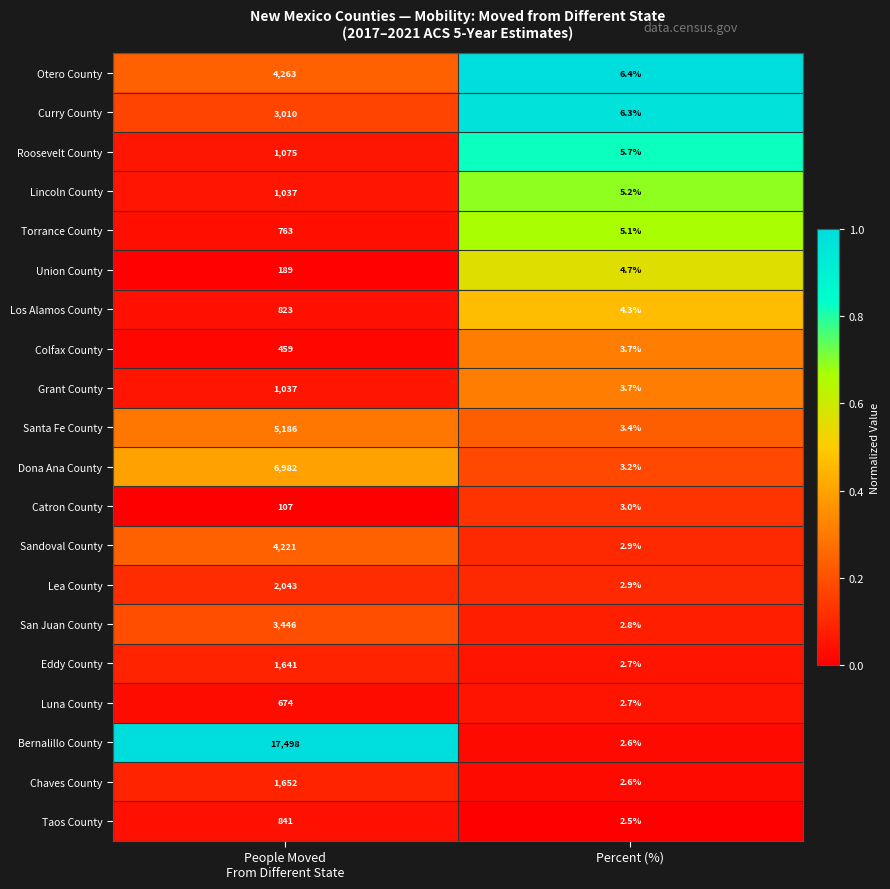

What is the average value of the Otero County series?

2134.7